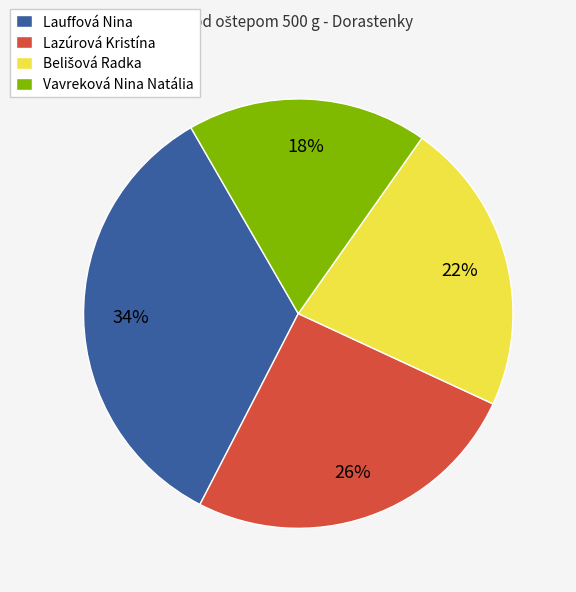

What is the smallest slice in the pie chart?

Vavreková Nina Natália